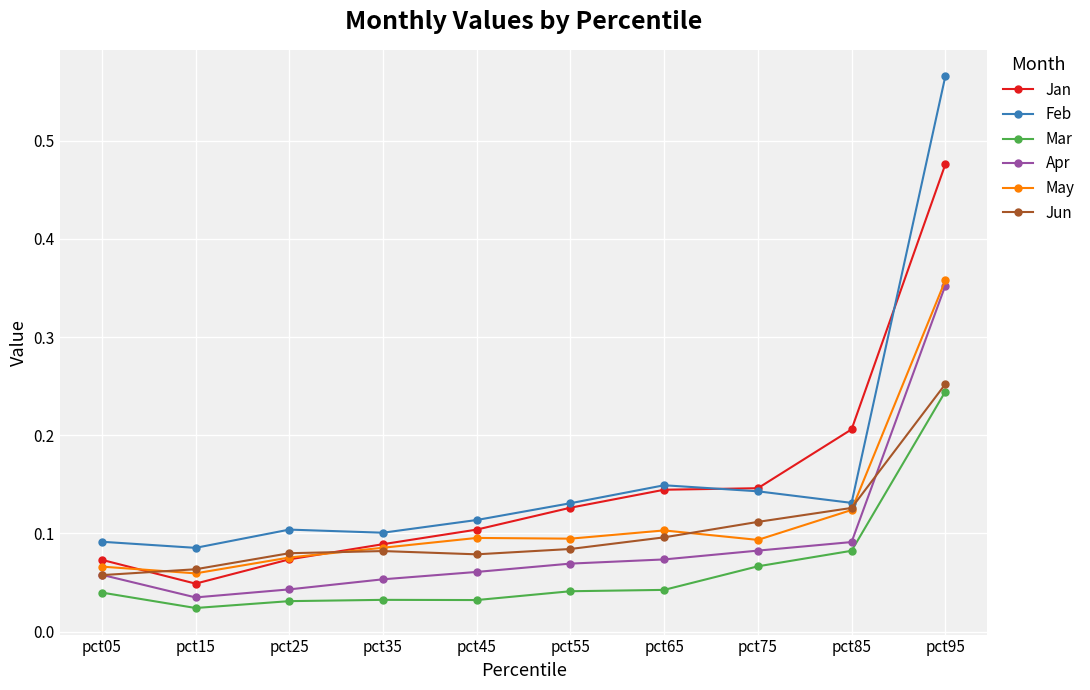

At which category is the sum across all series the highest?

pct95